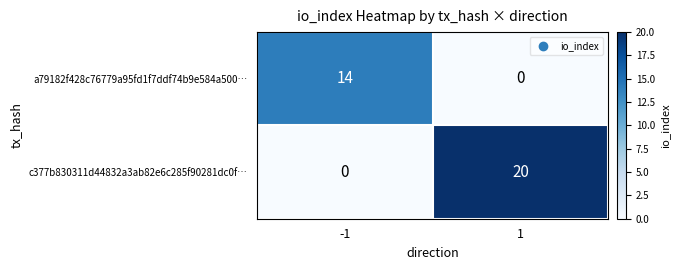

What value does the c377b830311d44832a3ab82e6c285f90281dc0f… series have at 1, to the nearest 5?

20